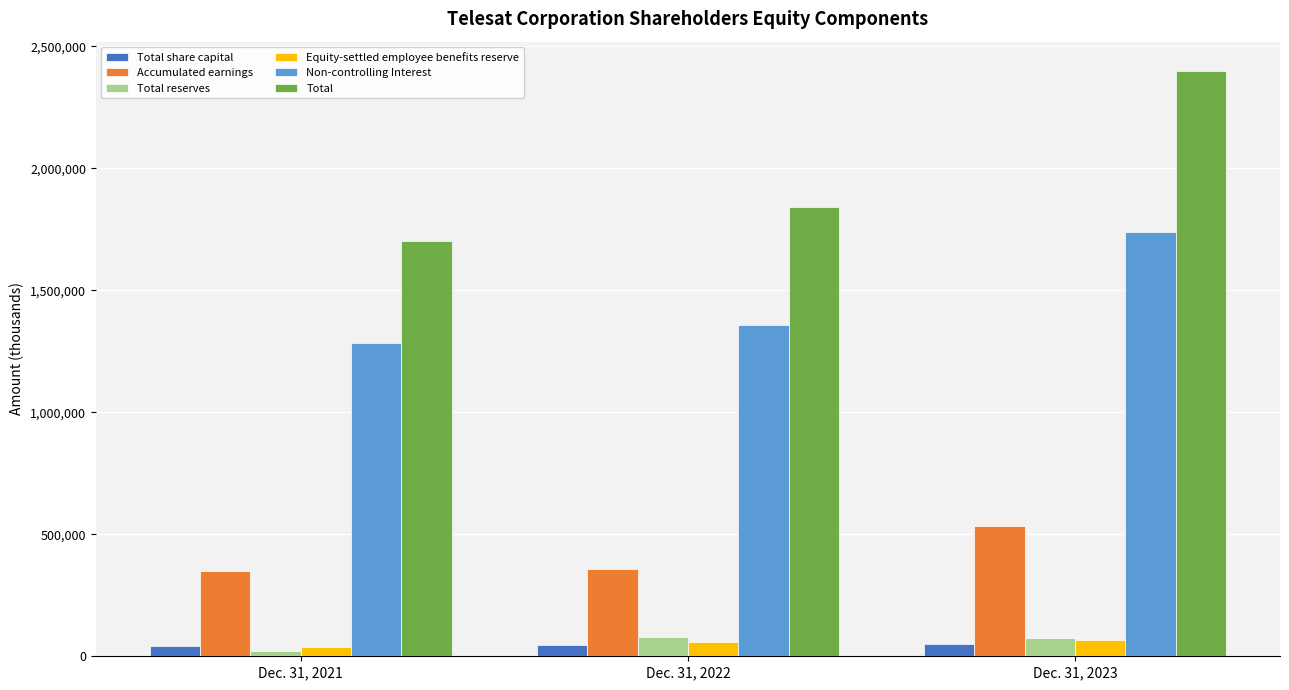

List the labels in order of Total share capital value, largest first.

Dec. 31, 2023, Dec. 31, 2022, Dec. 31, 2021